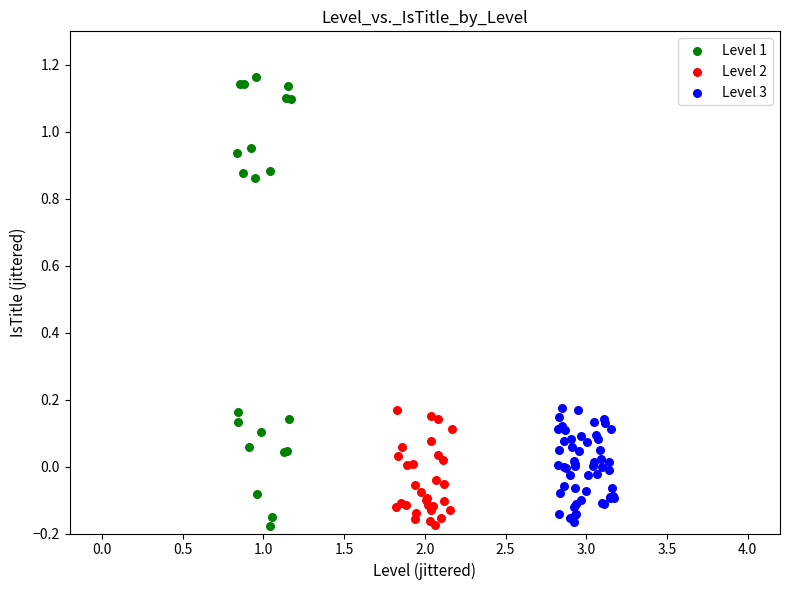

Which series contains the highest Y value?

Level 1